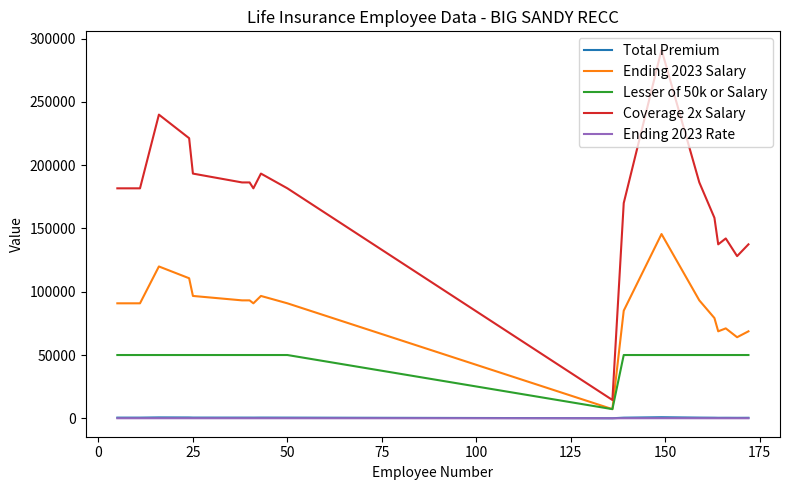

What are all the series names shown in the legend?

Total Premium, Ending 2023 Salary, Lesser of 50k or Salary, Coverage 2x Salary, Ending 2023 Rate